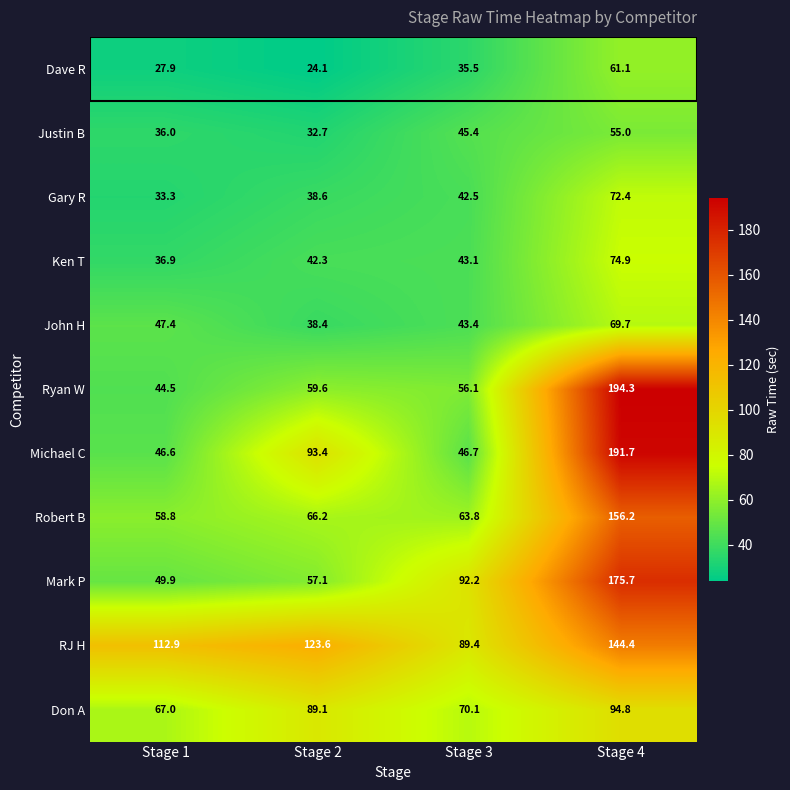

List the series in order of their peak value, highest first.

Ryan W, Michael C, Mark P, Robert B, RJ H, Don A, Ken T, Gary R, John H, Dave R, Justin B